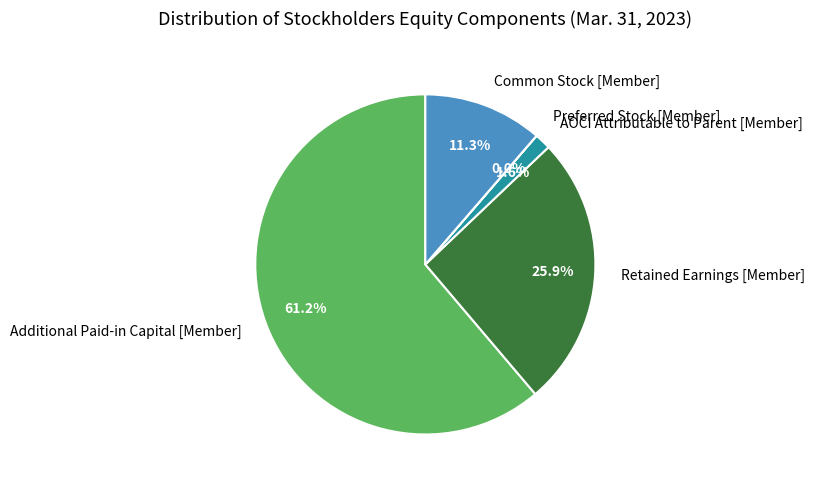

Is it true that Preferred Stock [Member] is 1% of the pie?

False